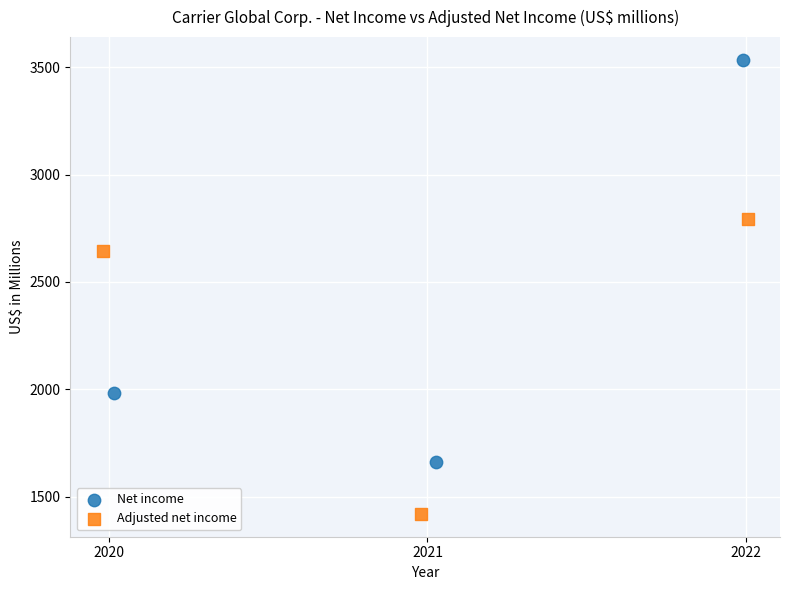

Which series has the largest Y range (max minus min)?

Net income